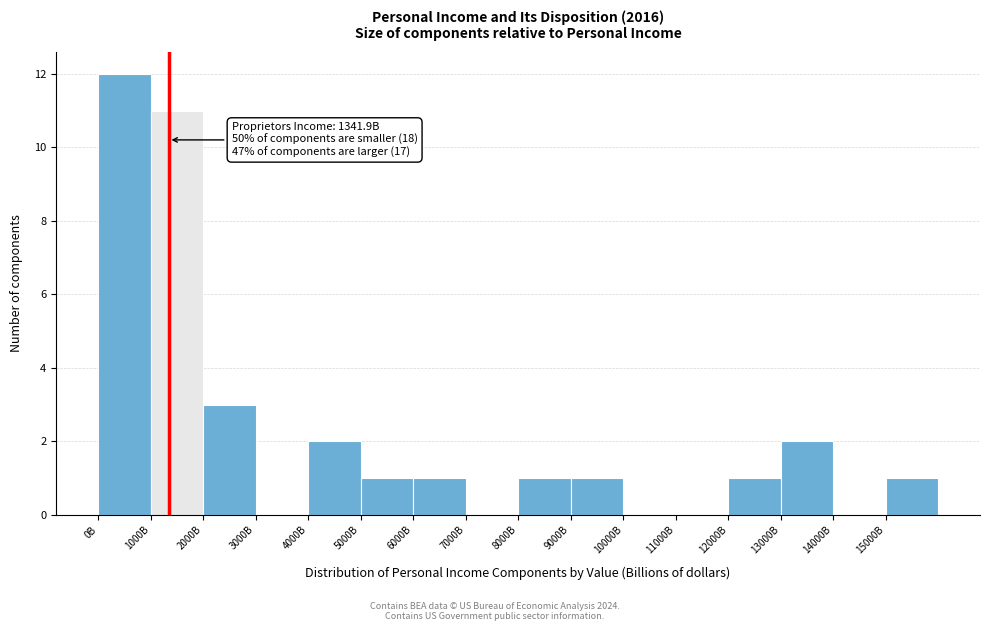

Reading left to right, extract all data points from this chart.

0B=12	1000B=11	2000B=3	3000B=0	4000B=2	5000B=1	6000B=1	7000B=0	8000B=1	9000B=1	10000B=0	11000B=0	12000B=1	13000B=2	14000B=0	15000B=1